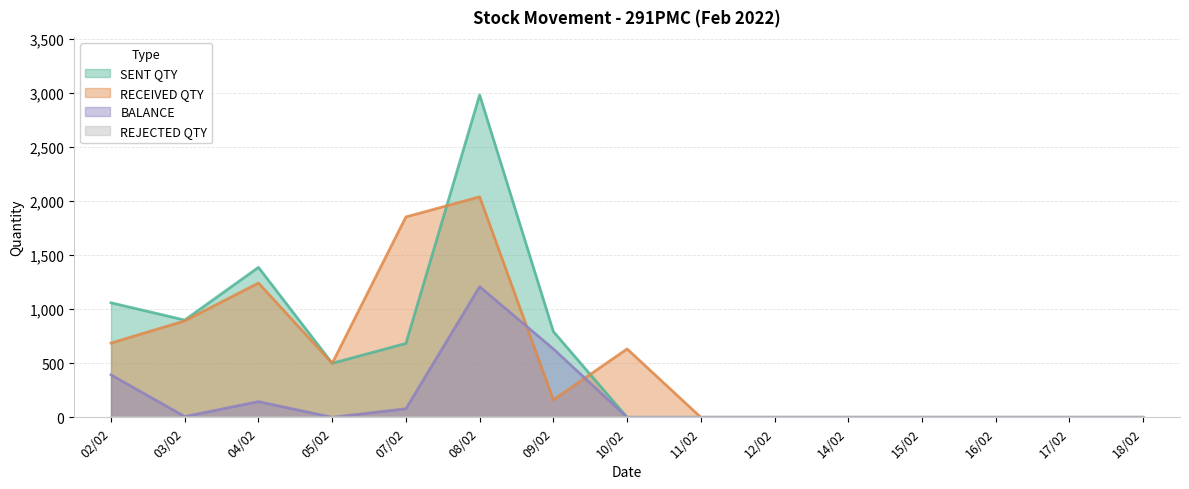

True or false: SENT QTY and BALANCE cross at least once.

False